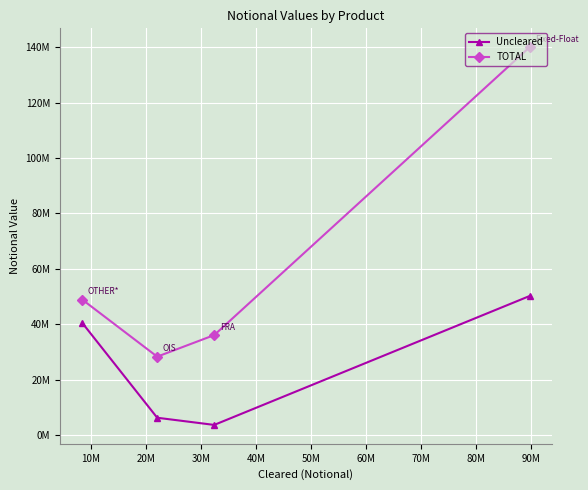

True or false: TOTAL and Uncleared intersect in this chart.

False